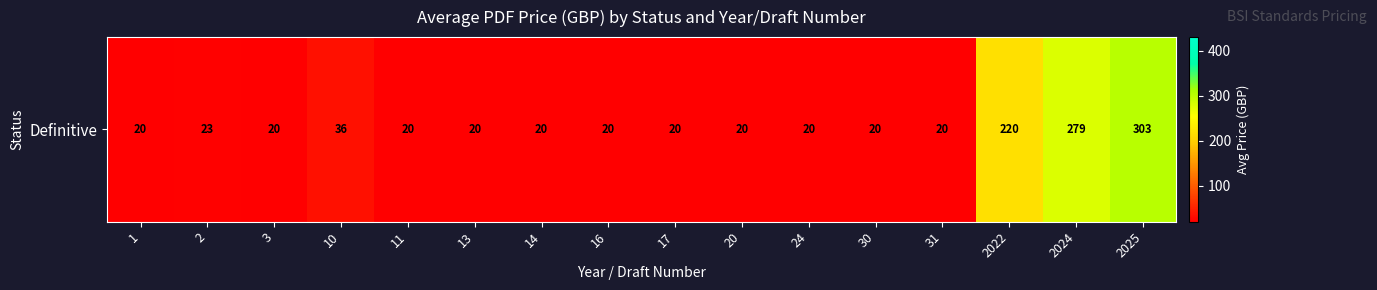

Reading left to right, what are all the values shown in this chart?

1=20.0	2=22.7	3=20.0	10=36.0	11=20.0	13=20.0	14=20.0	16=20.0	17=20.0	20=20.0	24=20.0	30=20.0	31=20.0	2022=220.0	2024=278.8	2025=302.9